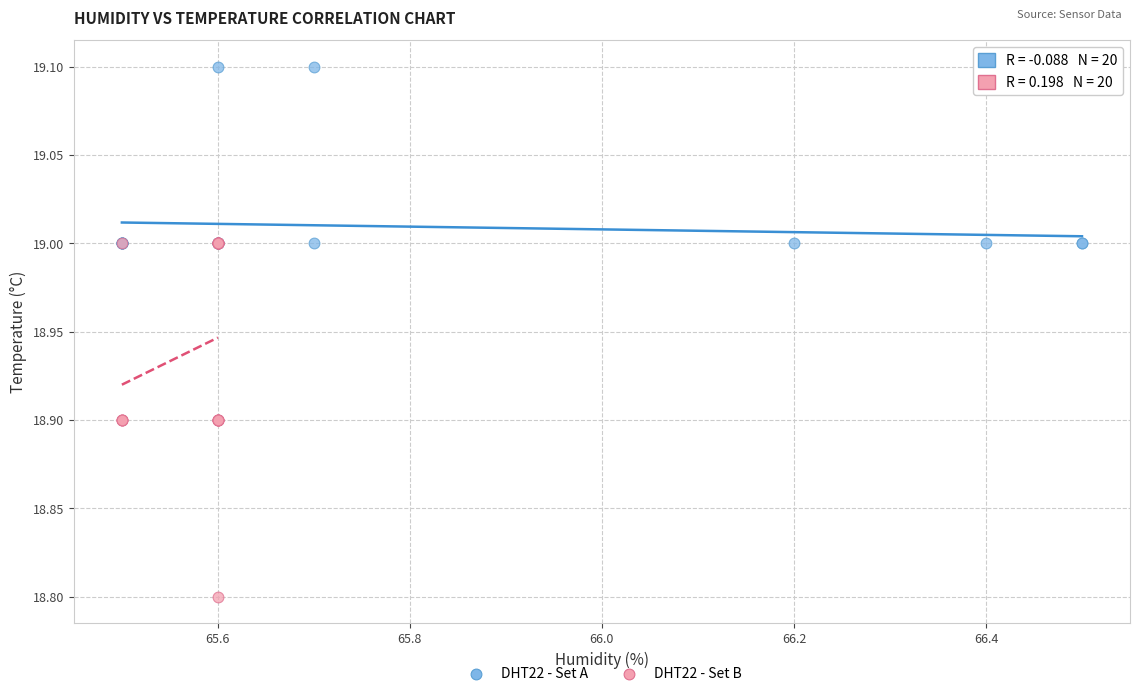

Which series contains the lowest Y value?

DHT22 - Set B